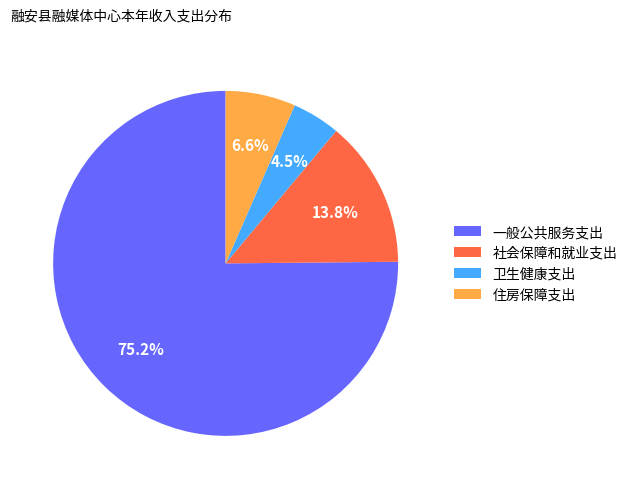

Which slice is the smallest?

卫生健康支出